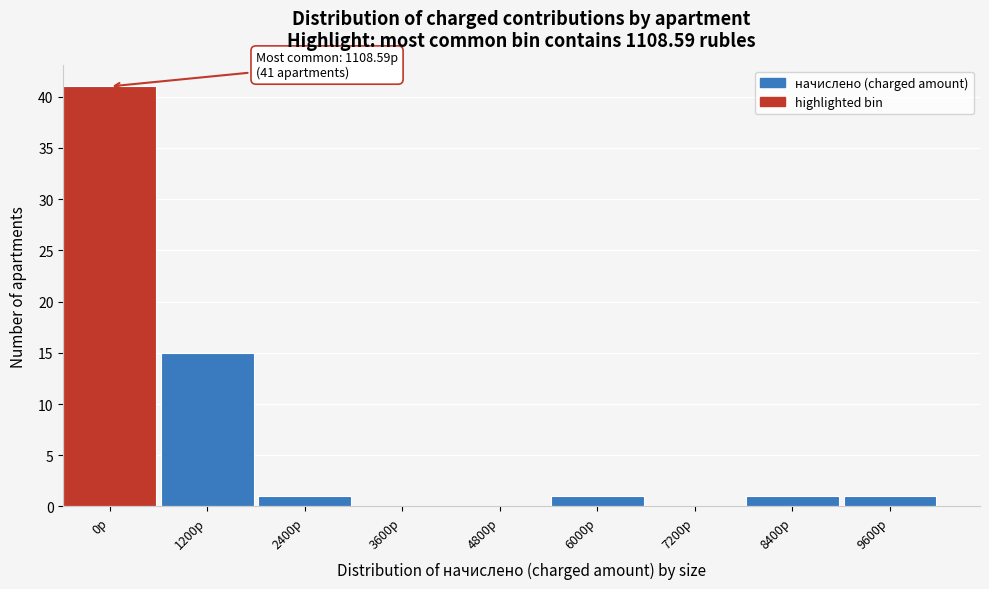

Reading left to right, list all the values displayed in this chart.

0р=41	1200р=15	2400р=1	3600р=0	4800р=0	6000р=1	7200р=0	8400р=1	9600р=1